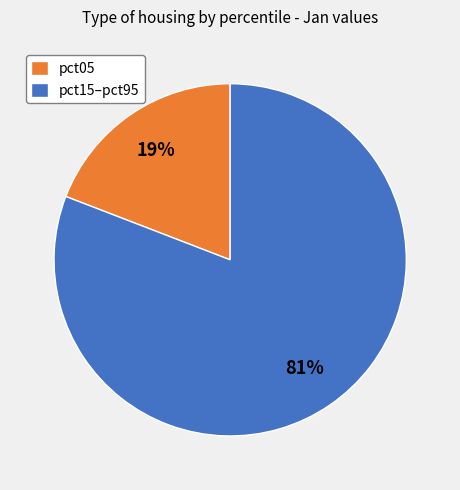

How many segments does this pie chart have?

2